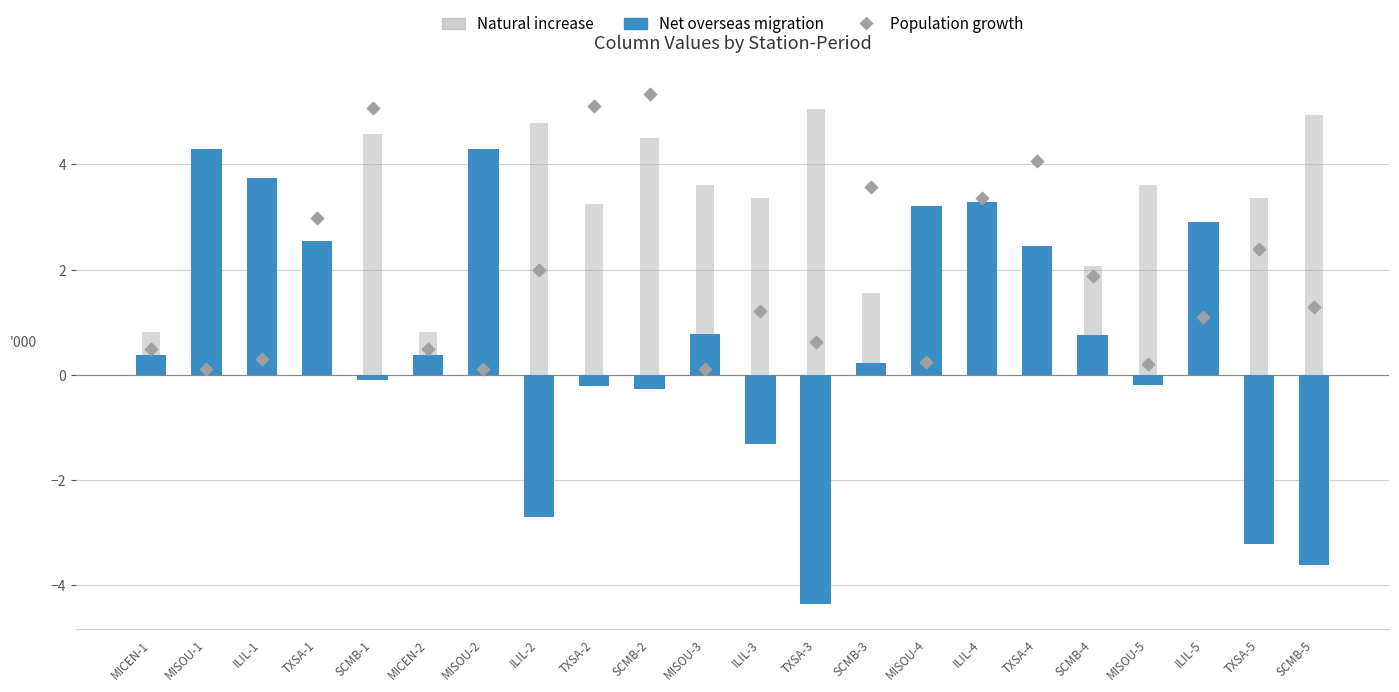

Which series has the largest total across all categories?

Natural increase